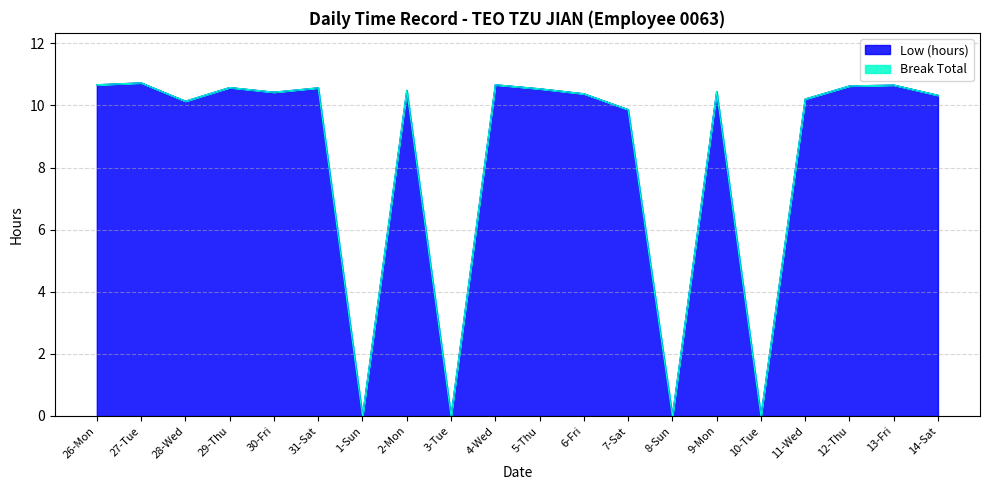

How many points are higher than both their immediate neighbors (excluding endpoints)?

7